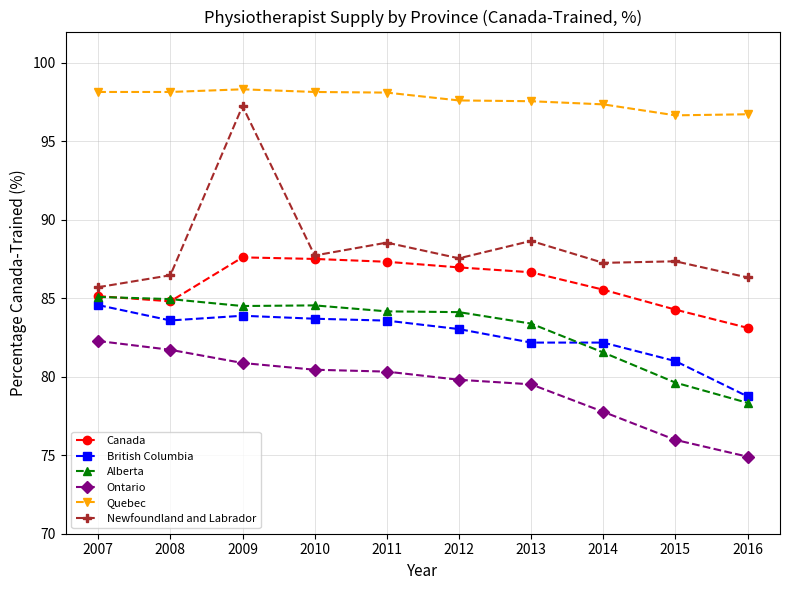

How many lines are shown in the chart?

6